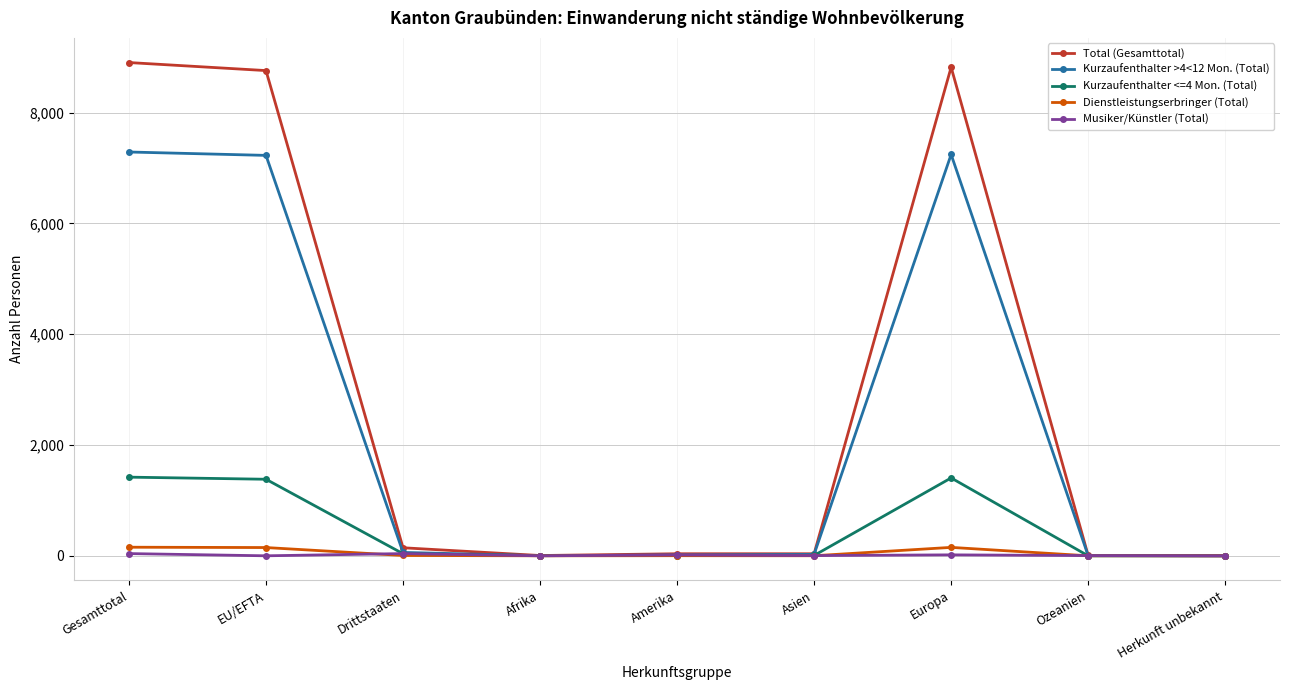

What is the difference between the highest and lowest values at EU/EFTA?

8760